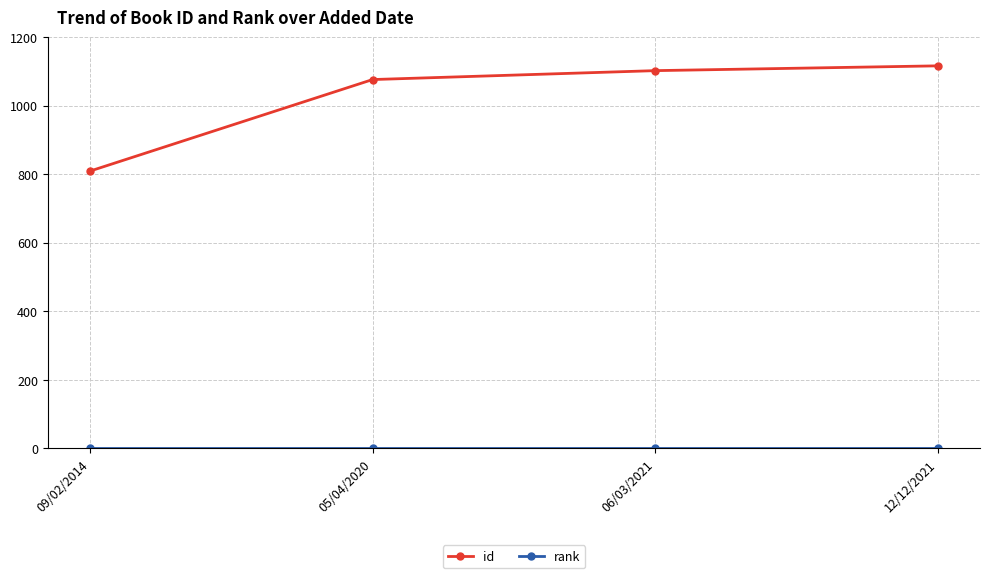

What is the difference between the second highest and minimum values in the id series?

293